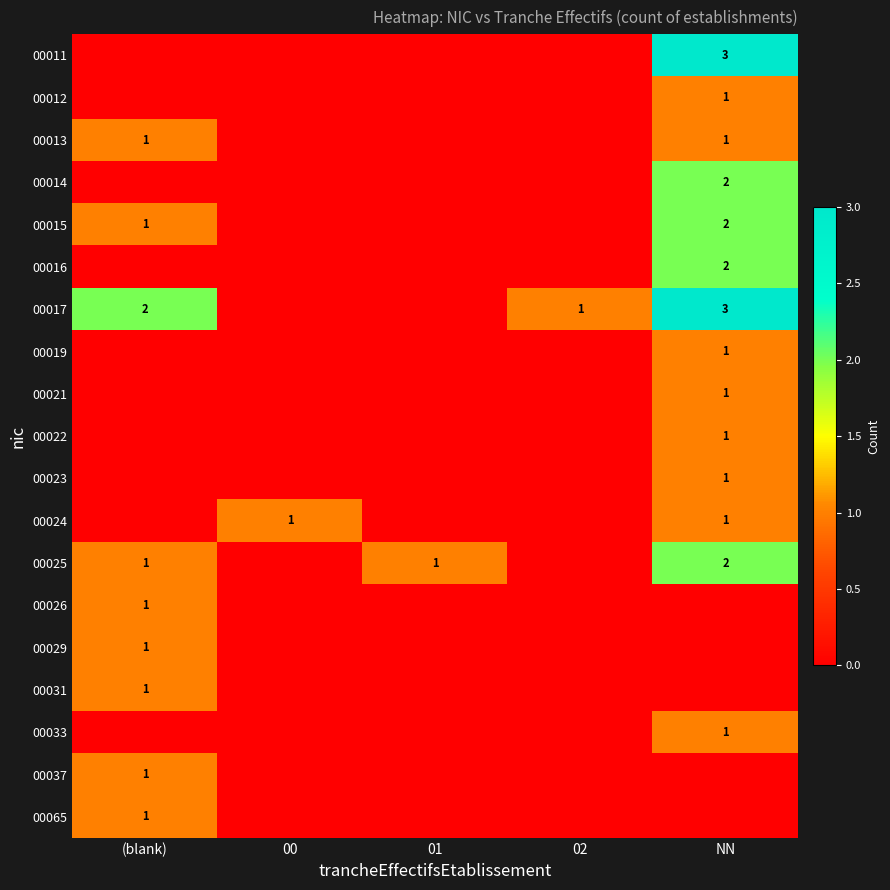

Is it true that 00015 equals 1 at (blank)?

True